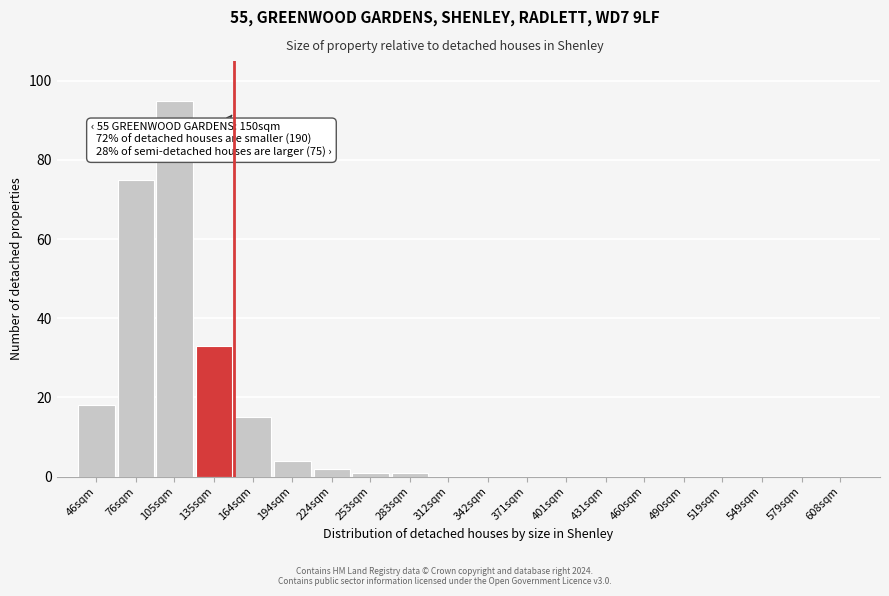

Reading left to right, transcribe all the data shown in this chart.

46sqm=18	76sqm=75	105sqm=95	135sqm=33	164sqm=15	194sqm=4	224sqm=2	253sqm=1	283sqm=1	312sqm=0	342sqm=0	371sqm=0	401sqm=0	431sqm=0	460sqm=0	490sqm=0	519sqm=0	549sqm=0	579sqm=0	608sqm=0